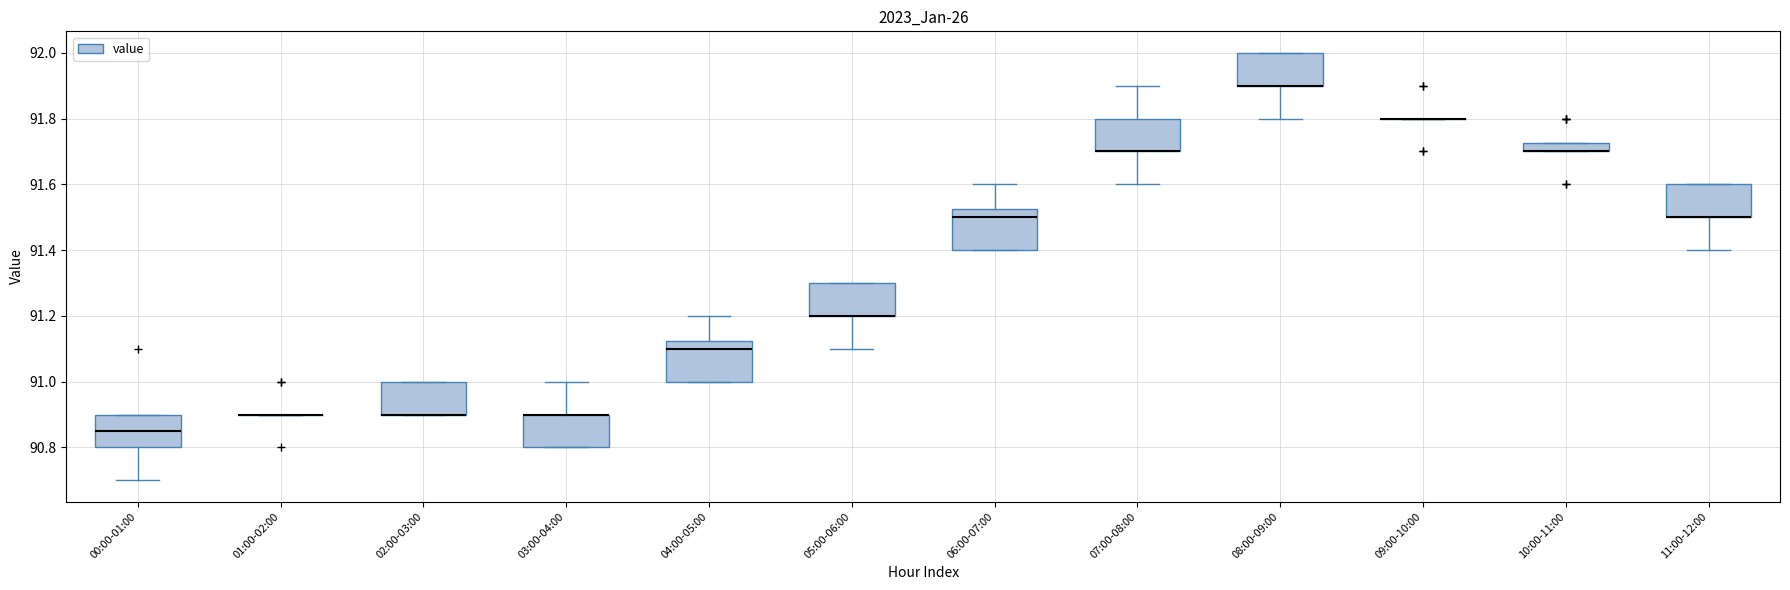

Where is the lower edge of the box for 05:00-06:00 on the y-axis? The values are not printed on the chart, so give them approximately, as read against the axis.

91.20